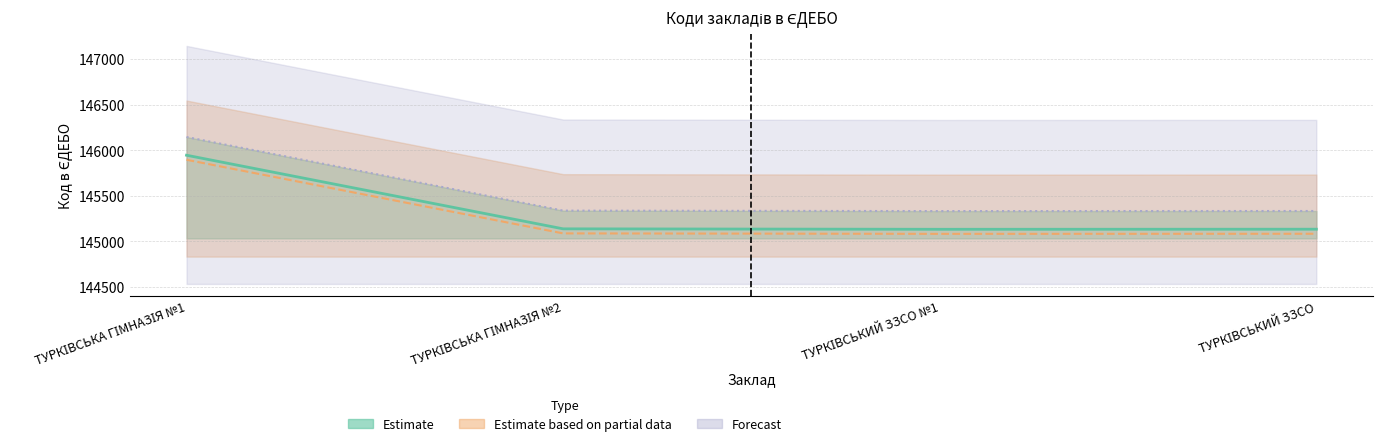

Reading left to right, transcribe all the data shown in this chart.

Estimate: ТУРКІВСЬКА ГІМНАЗІЯ №1=145944	ТУРКІВСЬКА ГІМНАЗІЯ №2=145136	ТУРКІВСЬКИЙ ЗЗСО №1=145131	ТУРКІВСЬКИЙ ЗЗСО=145132
Estimate based on partial data: ТУРКІВСЬКА ГІМНАЗІЯ №1=145894	ТУРКІВСЬКА ГІМНАЗІЯ №2=145086	ТУРКІВСЬКИЙ ЗЗСО №1=145081	ТУРКІВСЬКИЙ ЗЗСО=145082
Forecast: ТУРКІВСЬКА ГІМНАЗІЯ №1=146144	ТУРКІВСЬКА ГІМНАЗІЯ №2=145336	ТУРКІВСЬКИЙ ЗЗСО №1=145331	ТУРКІВСЬКИЙ ЗЗСО=145332